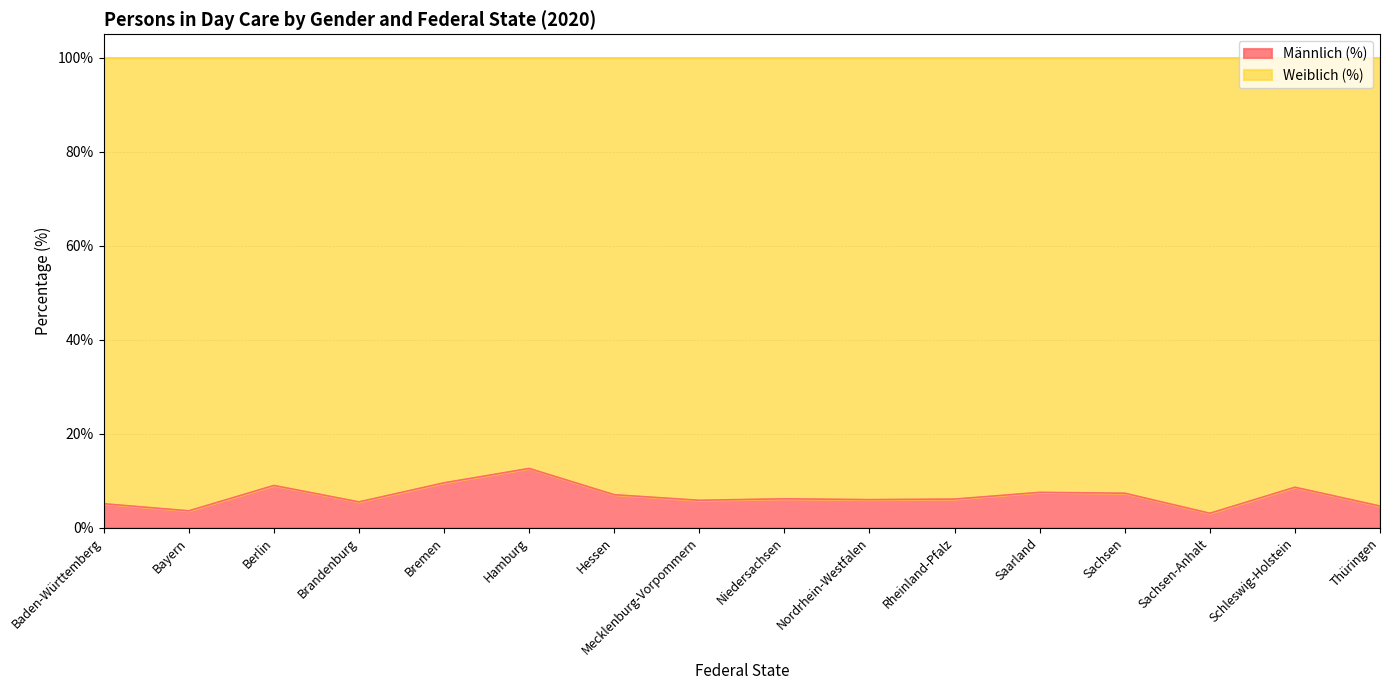

List the labels in order of value, smallest first.

Sachsen-Anhalt, Bayern, Thüringen, Baden-Württemberg, Brandenburg, Mecklenburg-Vorpommern, Nordrhein-Westfalen, Rheinland-Pfalz, Niedersachsen, Hessen, Sachsen, Saarland, Schleswig-Holstein, Berlin, Bremen, Hamburg